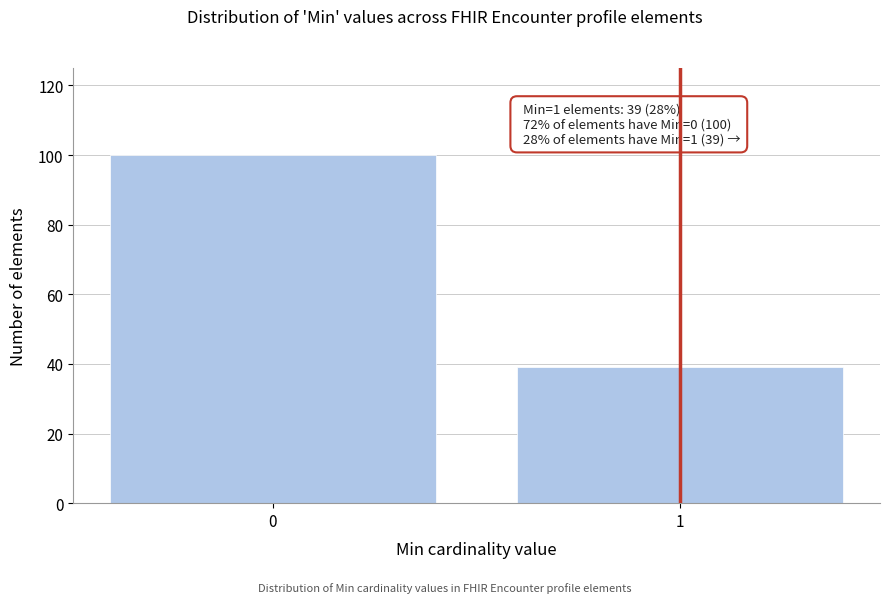

Reading left to right, extract all data points from this chart.

0=100	1=39